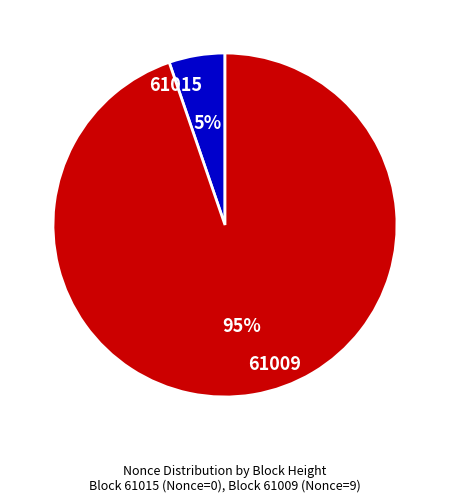

Which category has the smallest portion of the pie?

61015